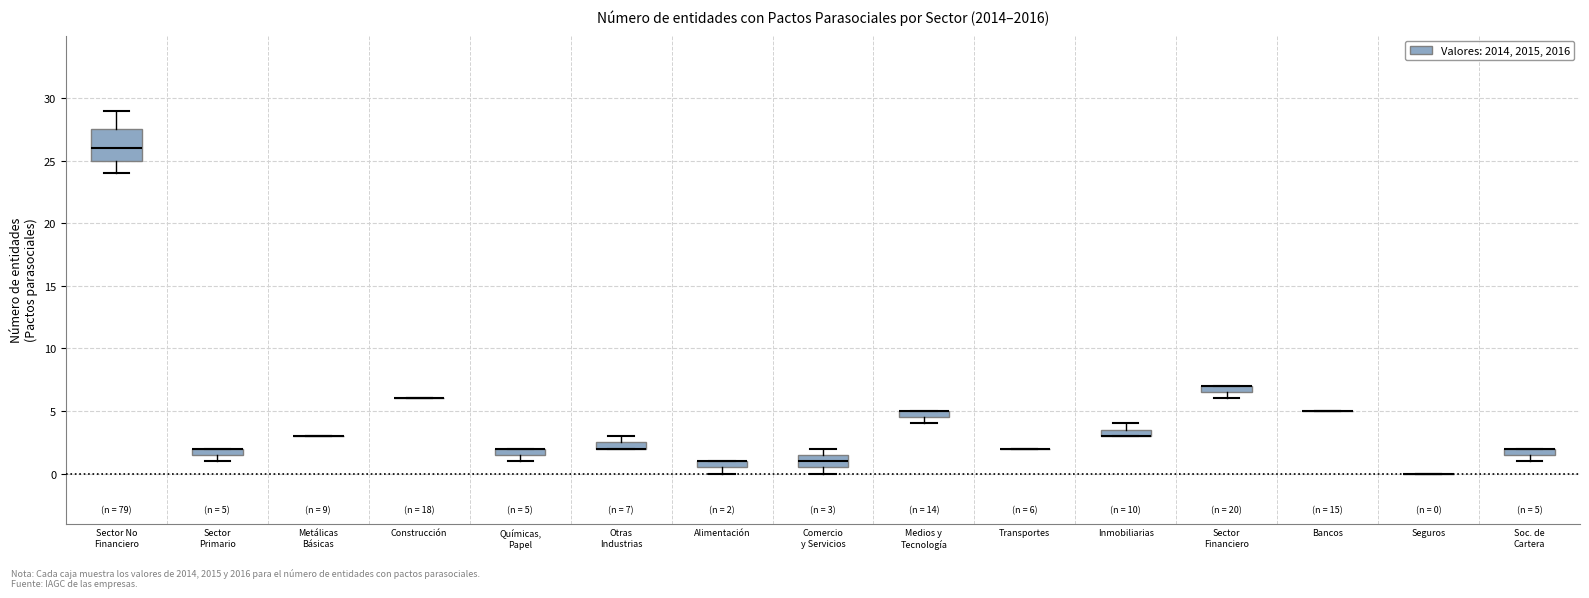

Comparing the boxes themselves (not the whiskers), which one is the tallest?

Sector No Financiero